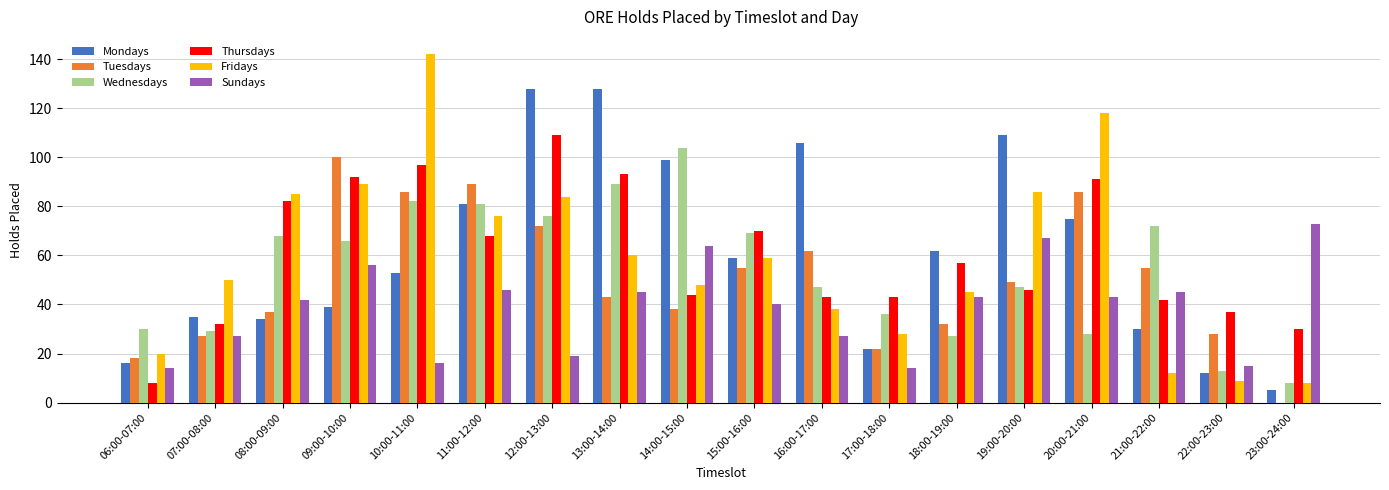

What is the maximum value for Sundays?

73